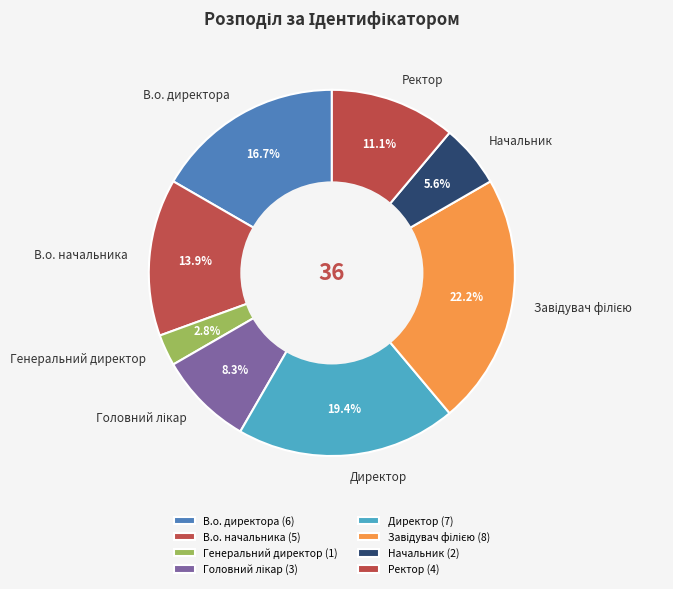

To the nearest percent, what is the difference between the Ректор and Генеральний директор slice percentages?

8%